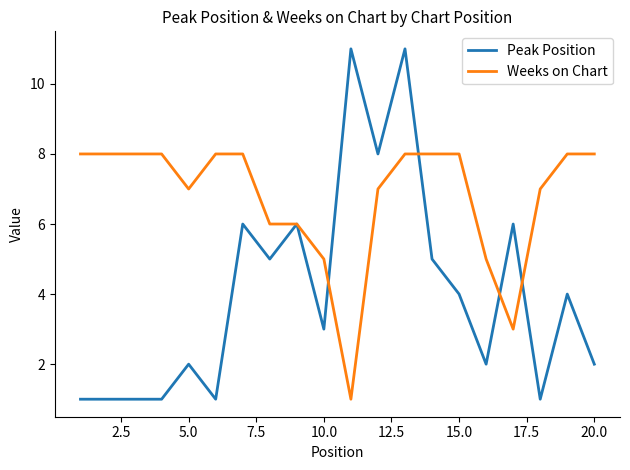

Reading right to left, what are all the values shown in this chart?

Peak Position: 2	4	1	6	2	4	5	11	8	11	3	6	5	6	1	2	1	1	1	1
Weeks on Chart: 8	8	7	3	5	8	8	8	7	1	5	6	6	8	8	7	8	8	8	8